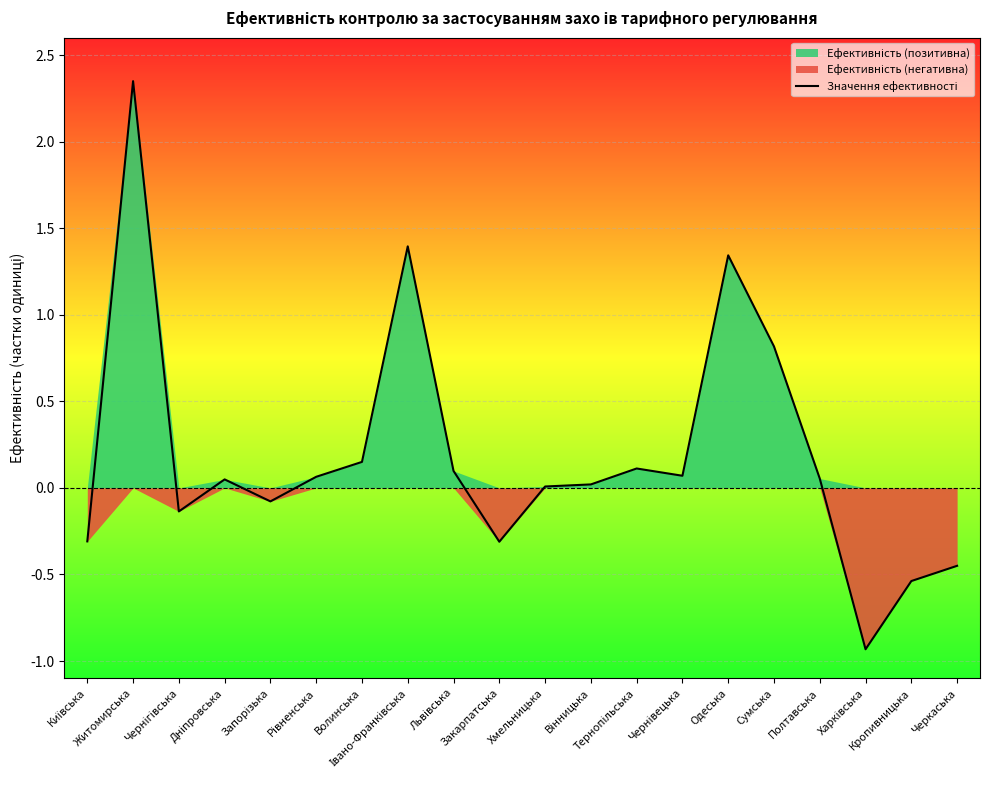

Where does the data first go above 0?

Житомирська